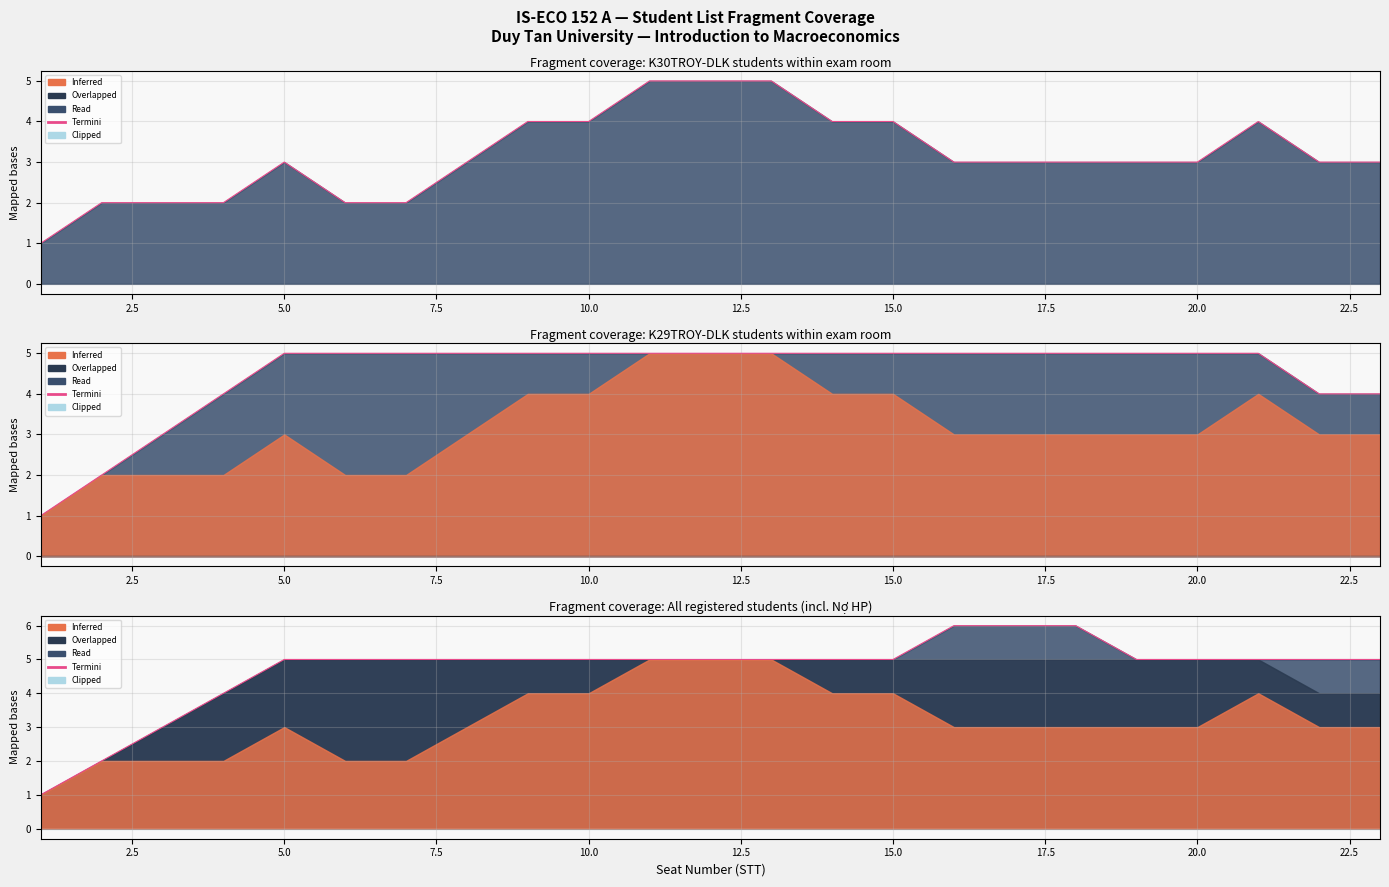

How many data points are less than 5?

4